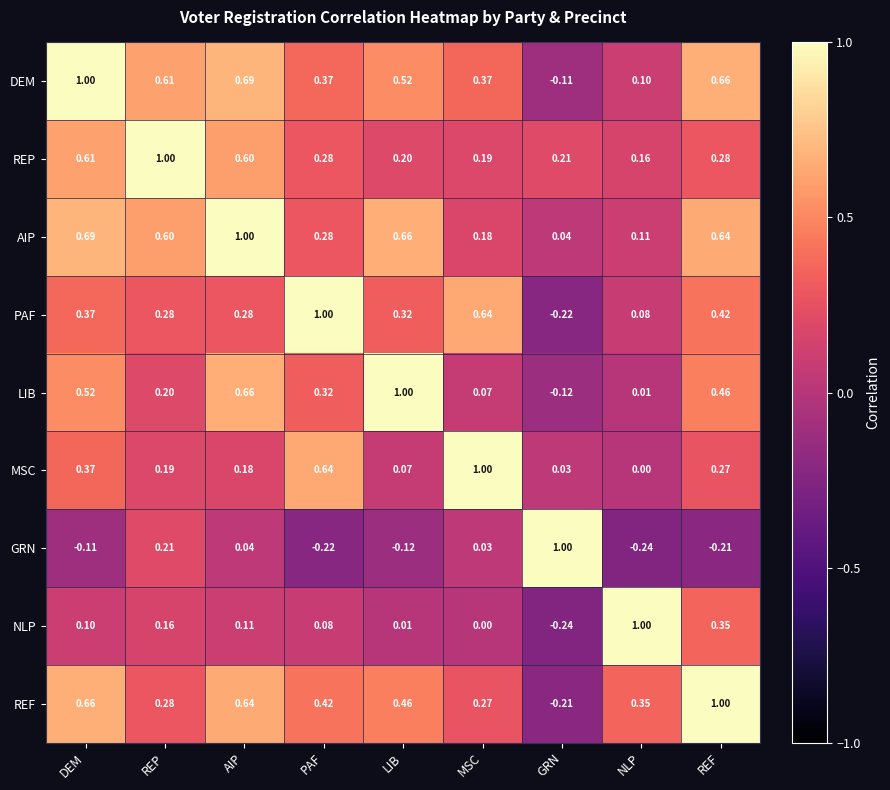

At which category is the sum across all series the highest?

DEM